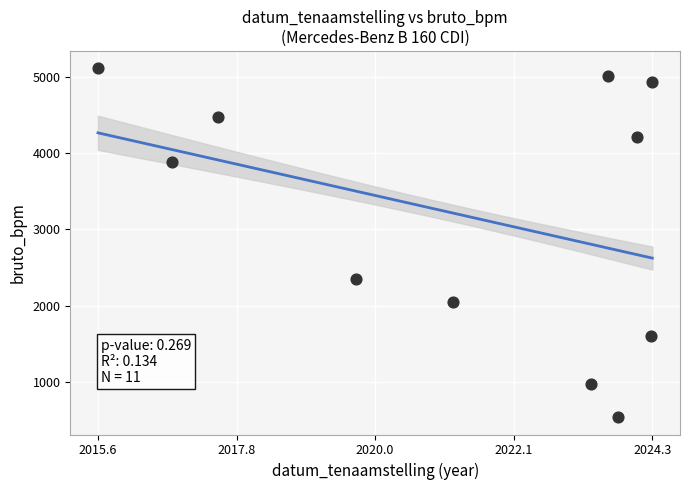

What is the range of Y values (max minus min)?

4571